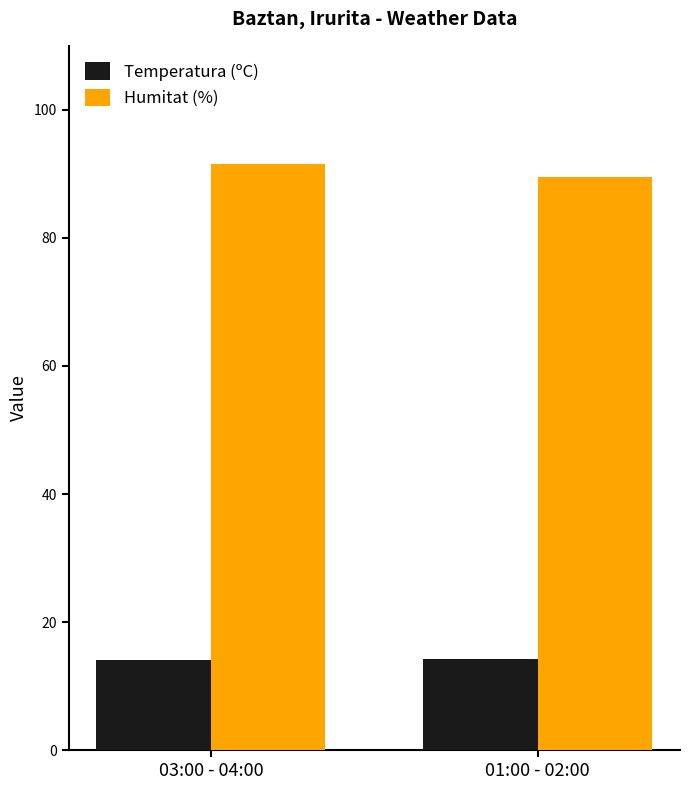

What is the sum of the Humitat (%) values at 01:00 - 02:00 and 03:00 - 04:00?

181.0